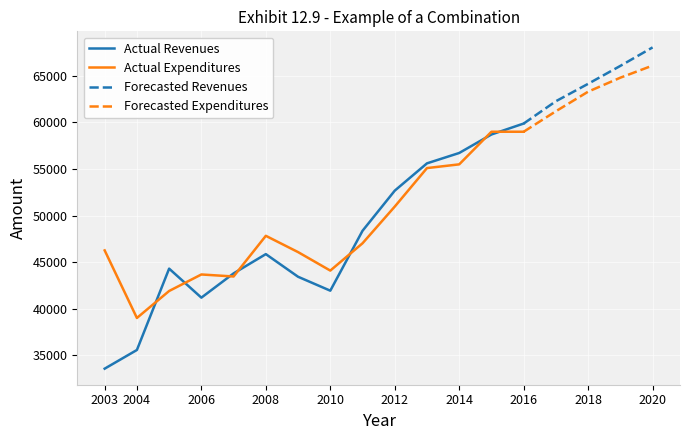

The Actual Expenditures series shows 55100.0 at 2013. True or false?

True